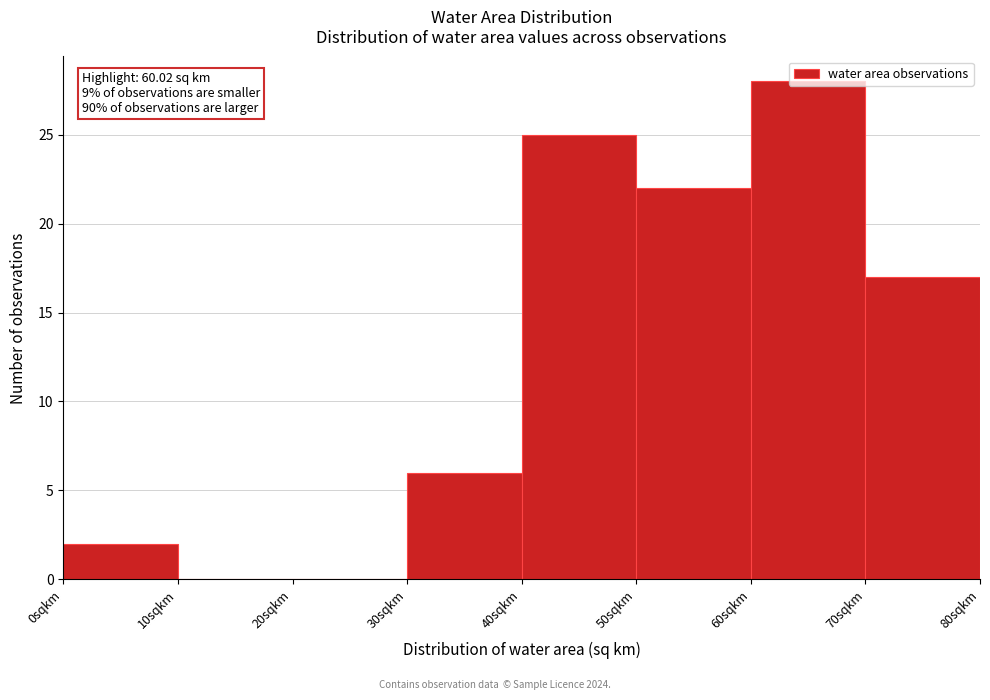

Over which range of the x-axis is the bar tallest?

60 to 70